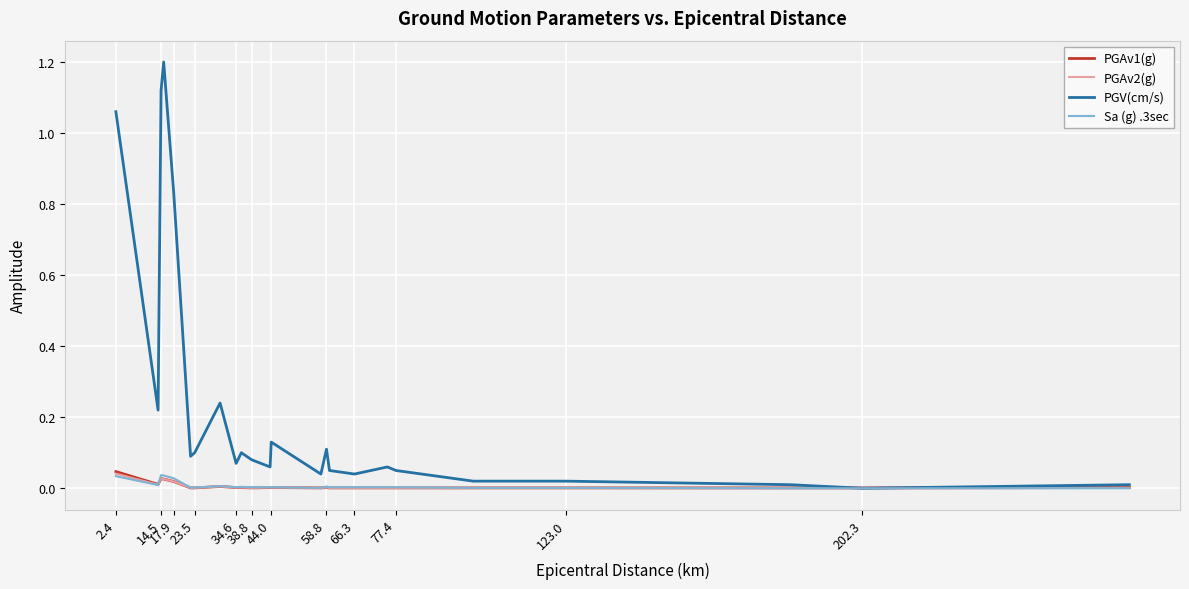

What is the greatest value displayed?

1.2